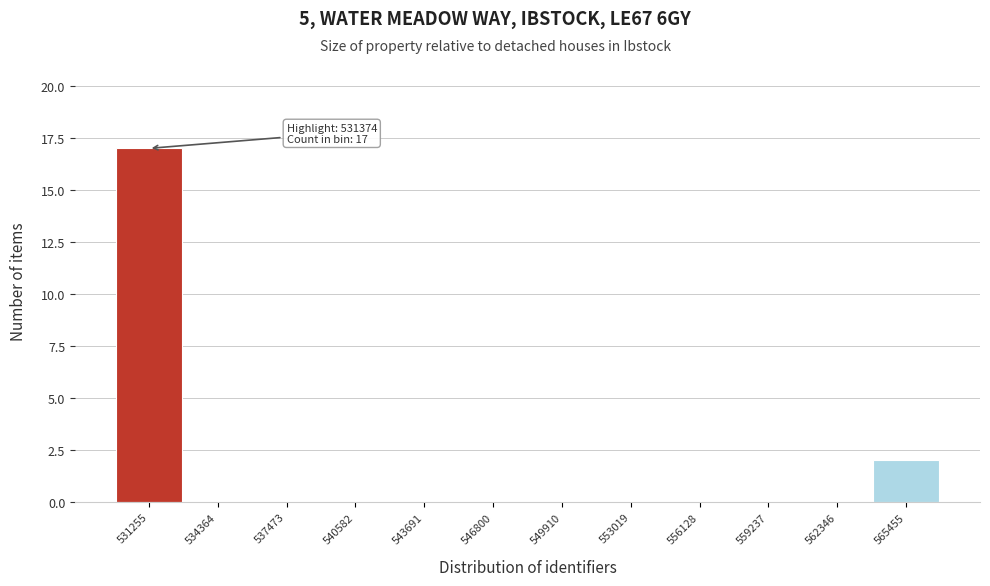

Reading left to right, transcribe all the data shown in this chart.

531255=17	534364=0	537473=0	540582=0	543691=0	546800=0	549910=0	553019=0	556128=0	559237=0	562346=0	565455=2